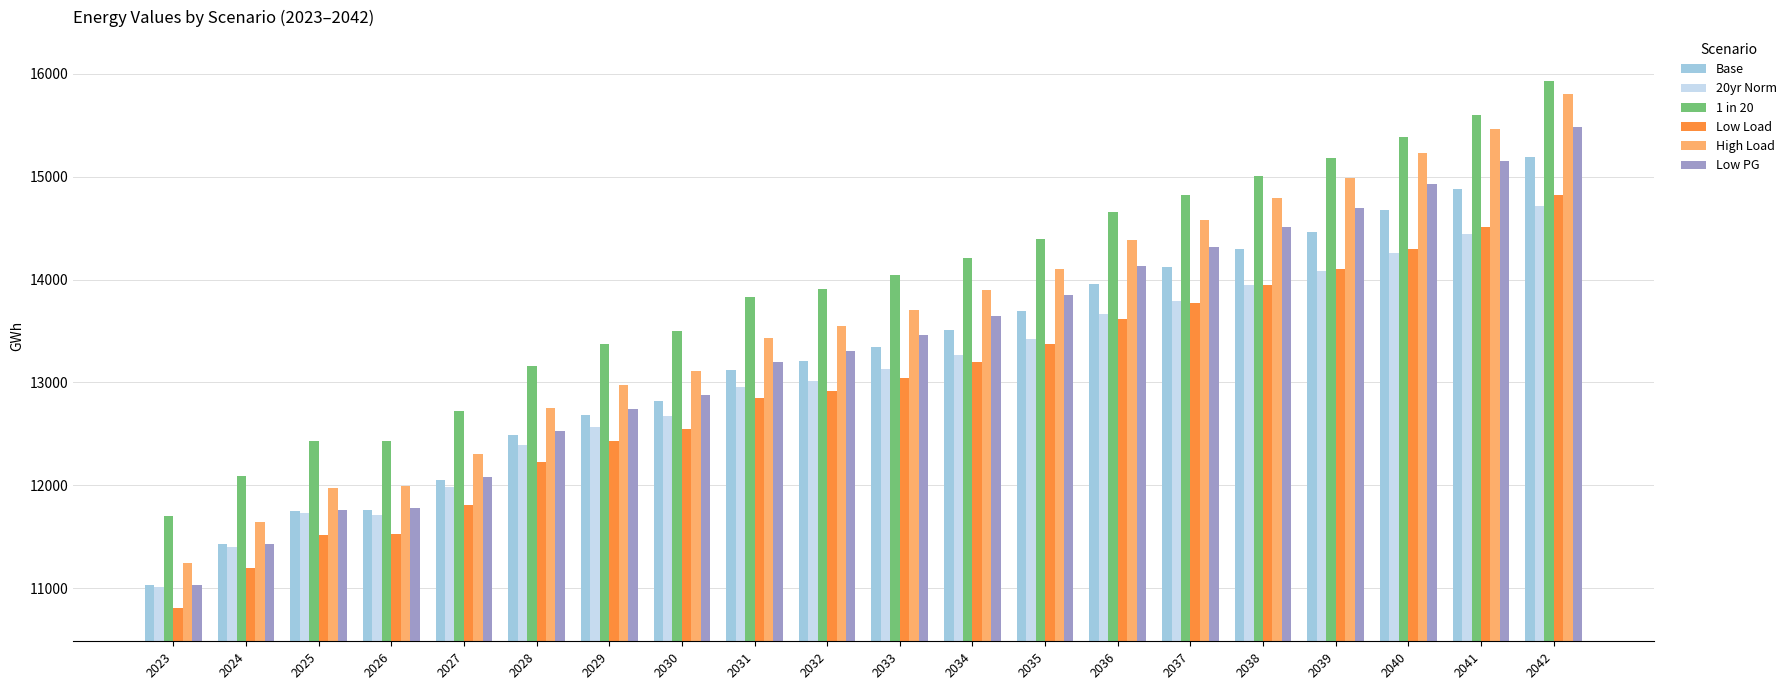

How many data points in Base are above 13347?

10